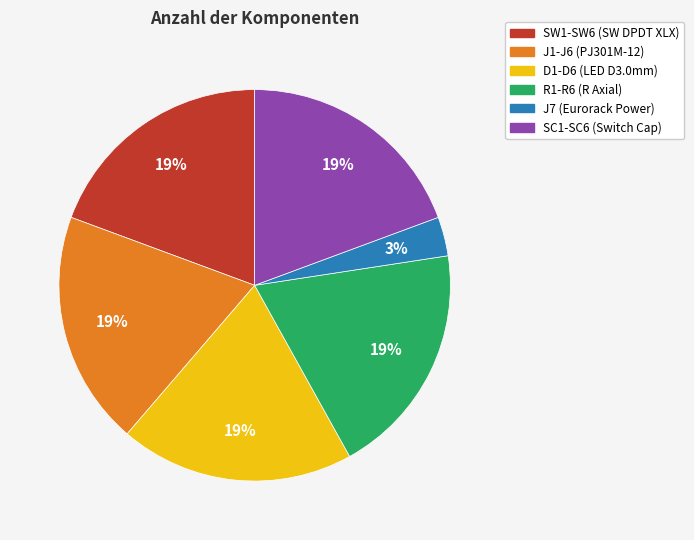

What is the ratio of the value at SC1-SC6 (Switch Cap) to the value at J1-J6 (PJ301M-12)?

1.0